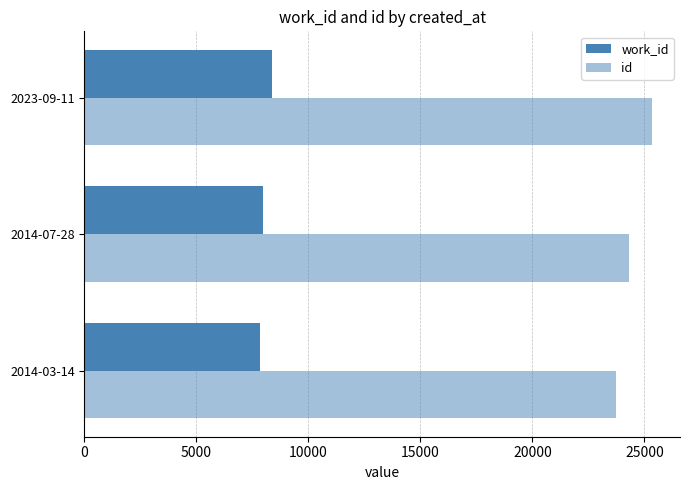

How many series are shown in this chart?

2